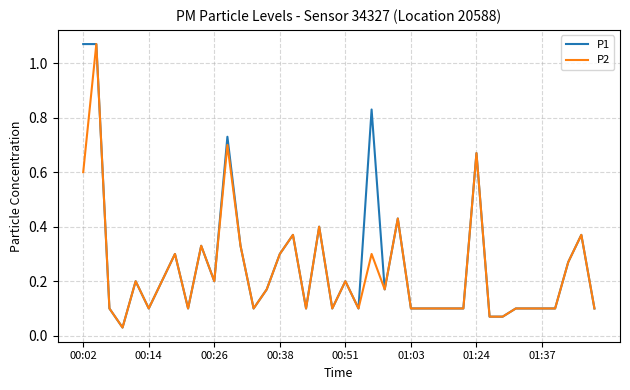

Does the chart display data point markers on the line(s)?

No